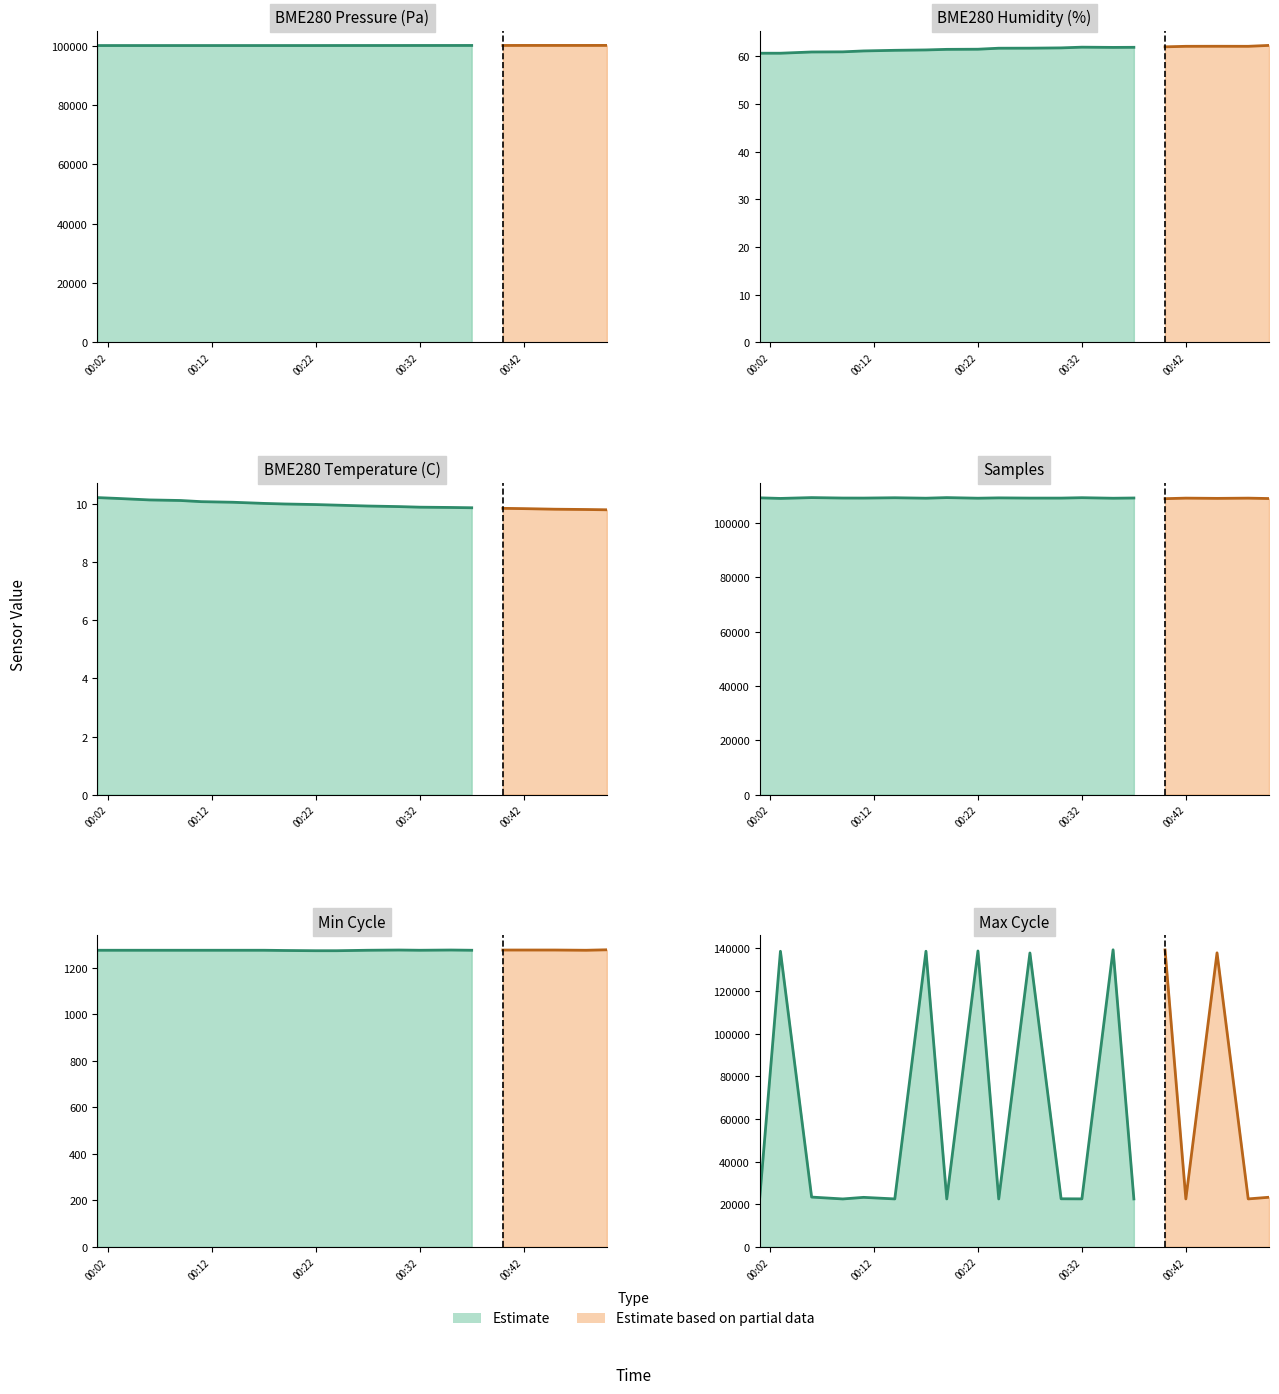

At which label does Samples reach its minimum?

2022/09/09 00:40